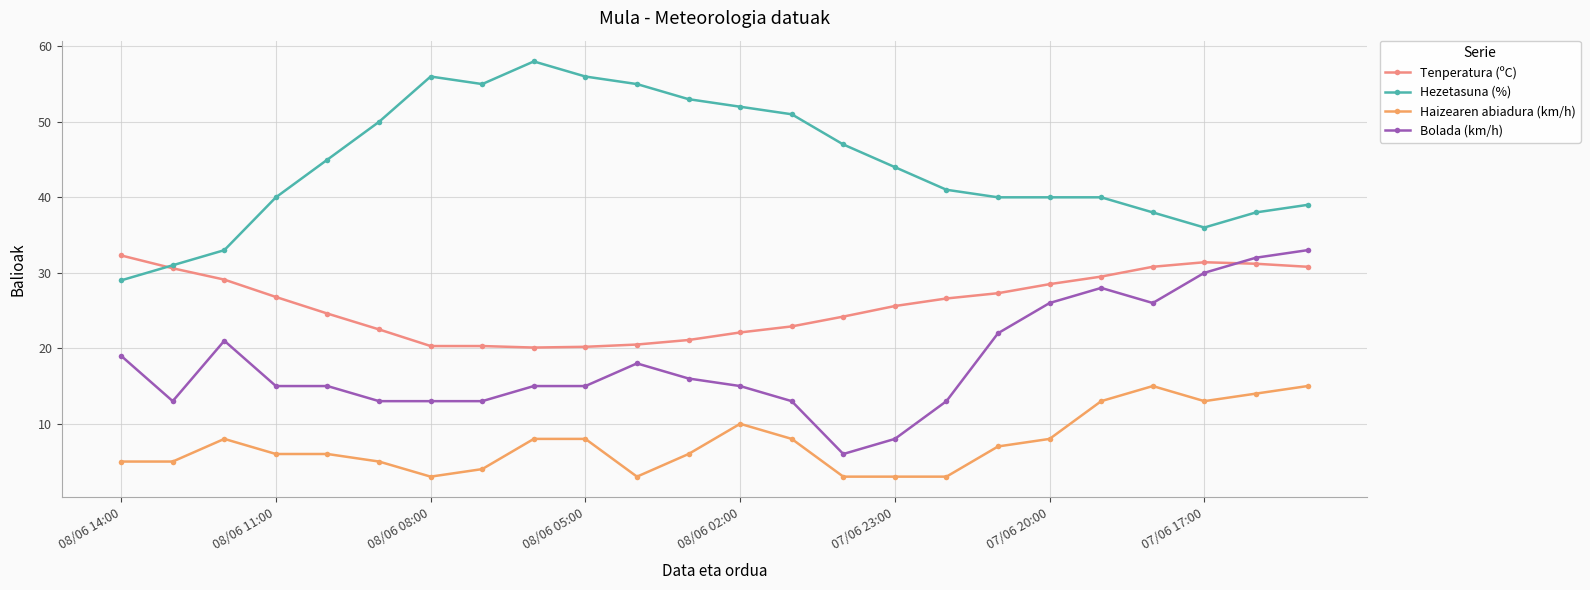

True or false: Hezetasuna (%) and Bolada (km/h) intersect in this chart.

False